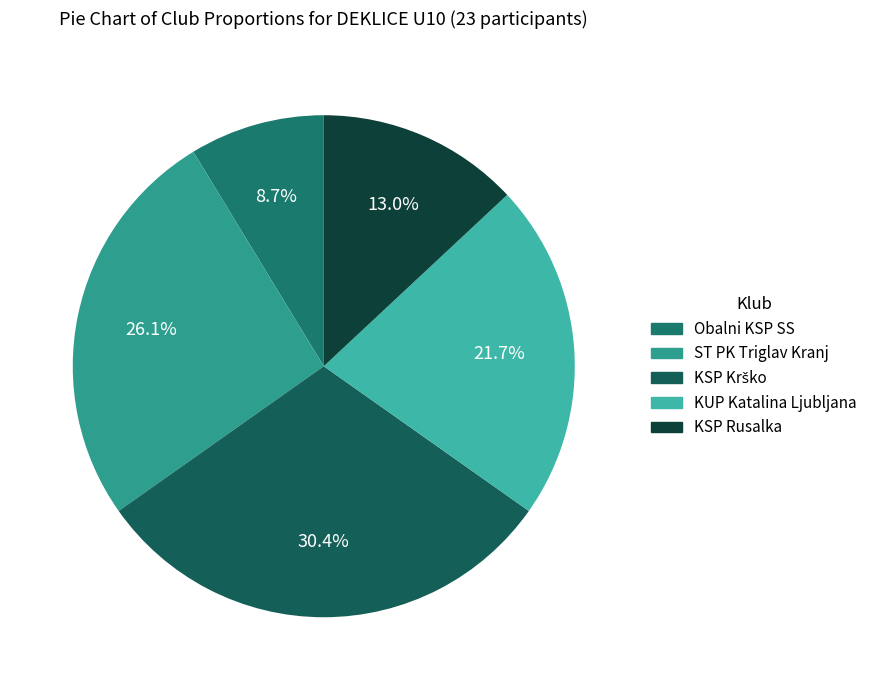

What is the smallest slice in the pie chart?

Obalni KSP SS